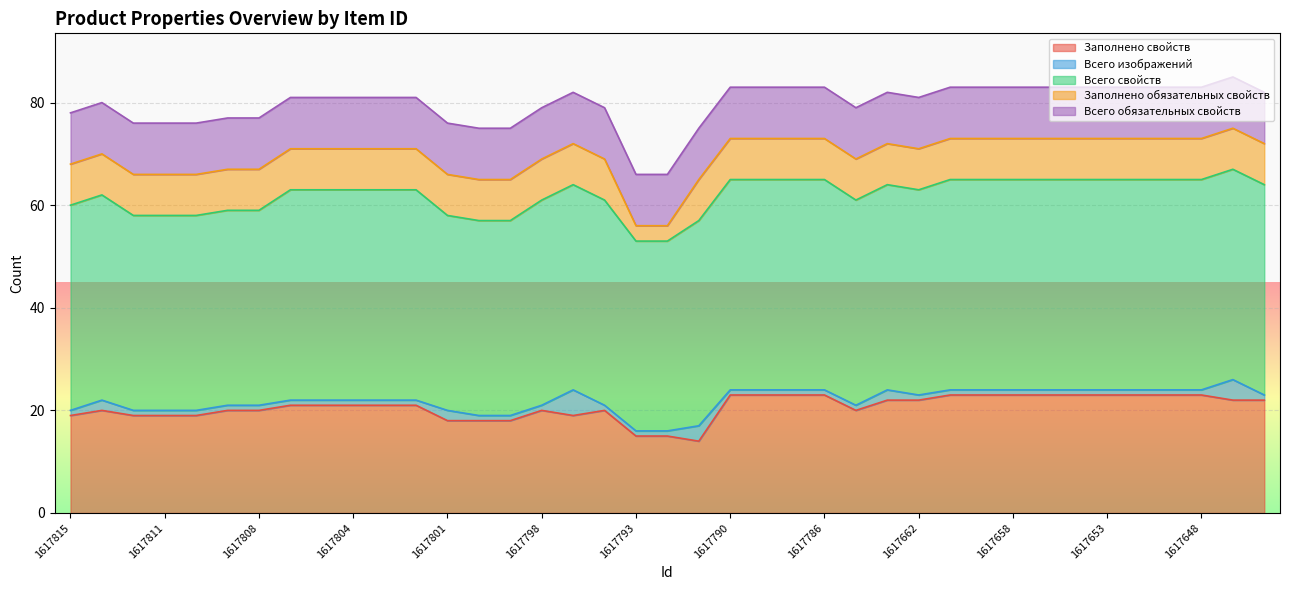

What is the highest value of the Заполнено свойств series?

23